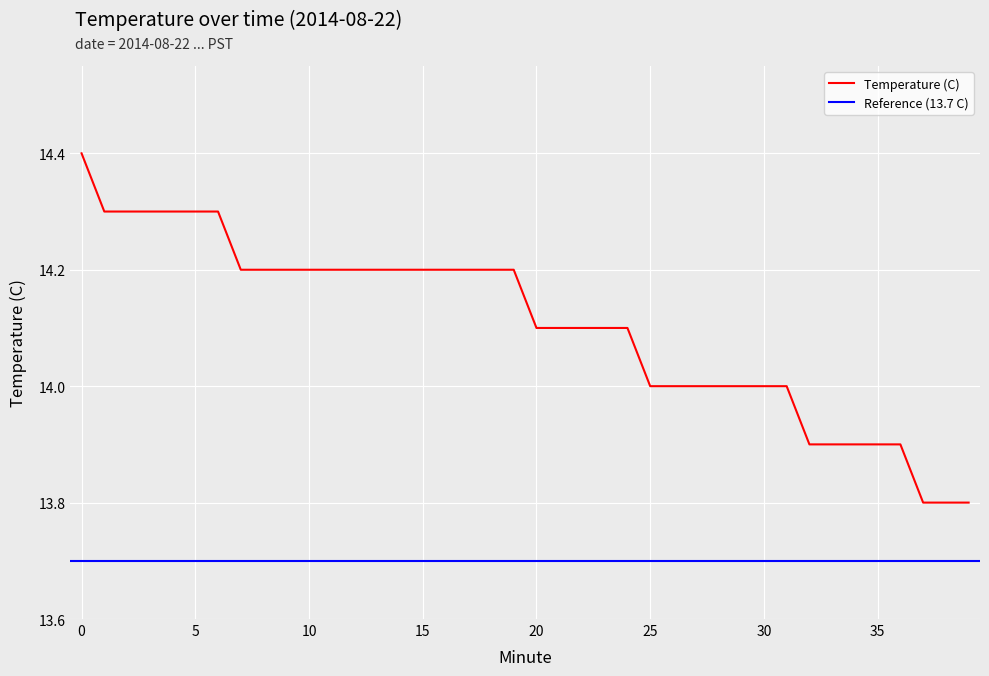

Is this an area chart (filled region under the line)?

No